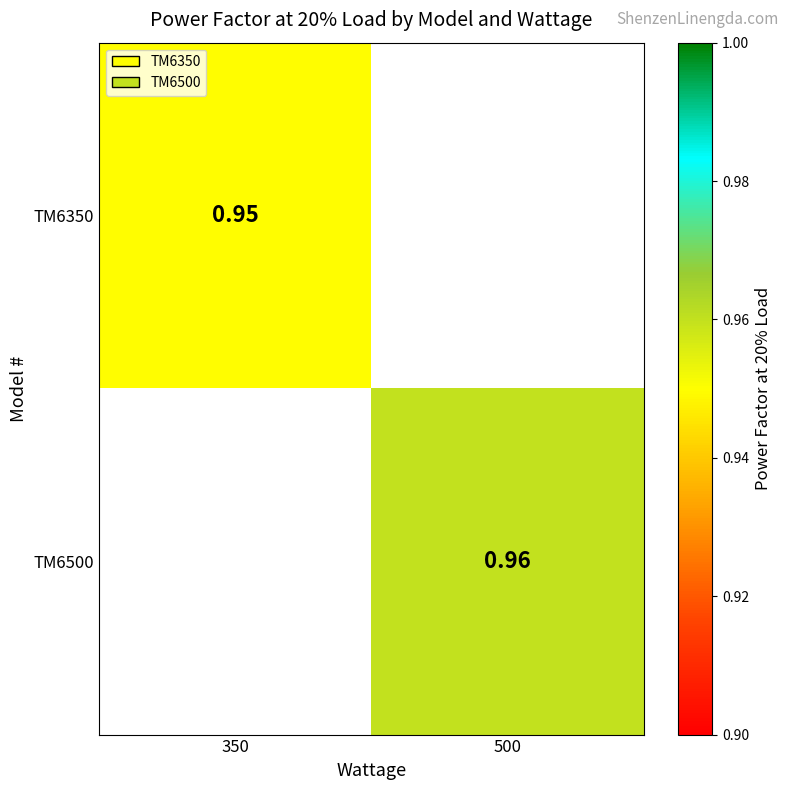

How many data points does each series have?

2